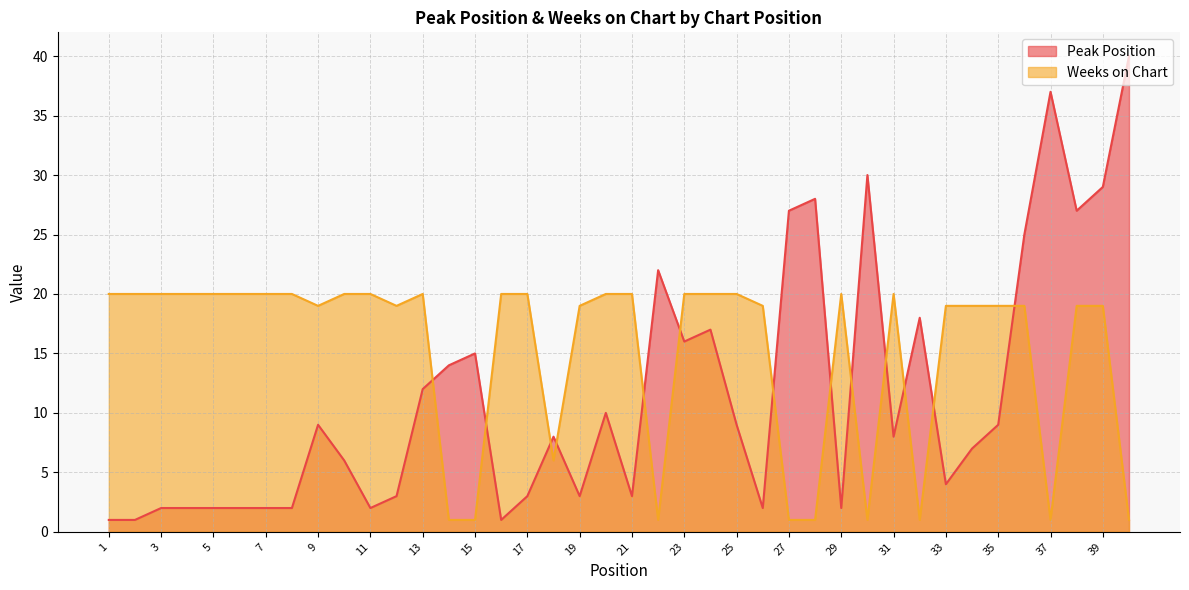

Rank the series by their average value, from lowest to highest.

Peak Position, Weeks on Chart